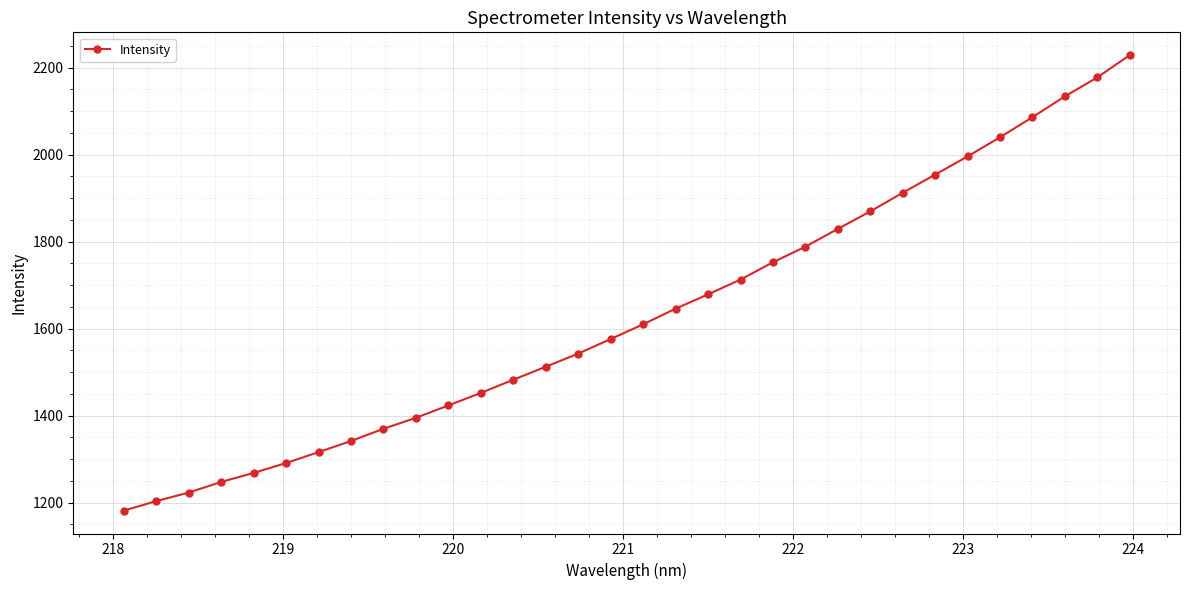

What is the maximum value shown in the chart?

2228.7